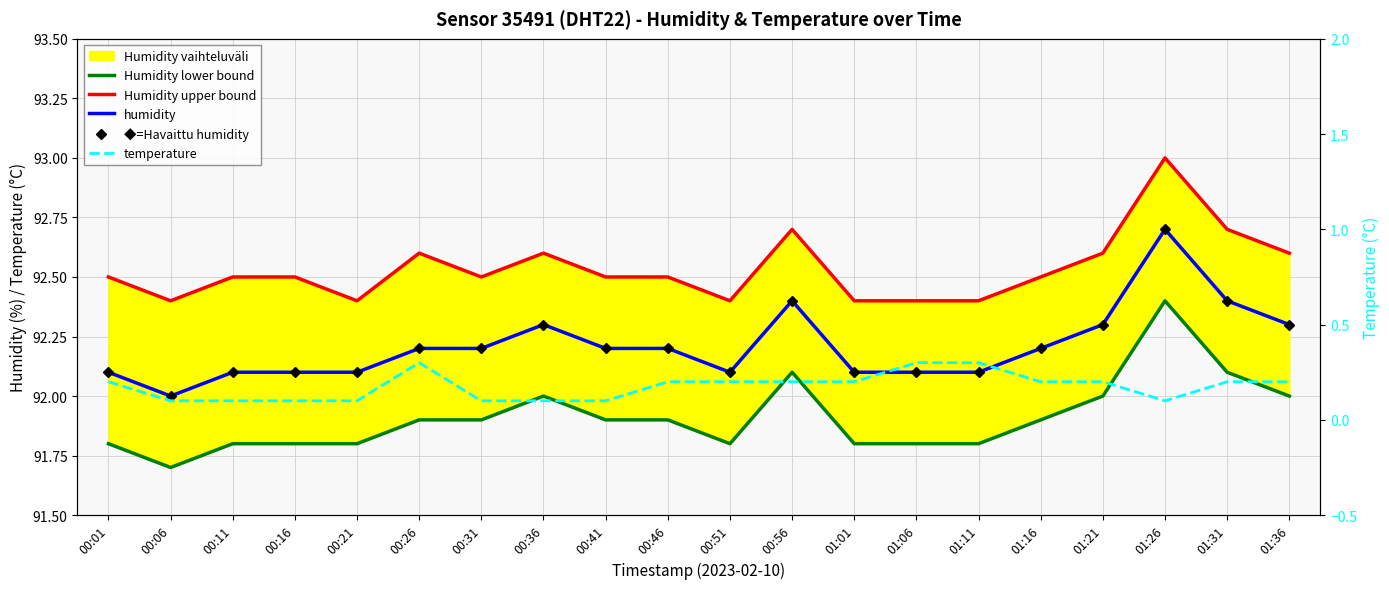

Which category has the highest value in the Humidity upper bound series?

01:26